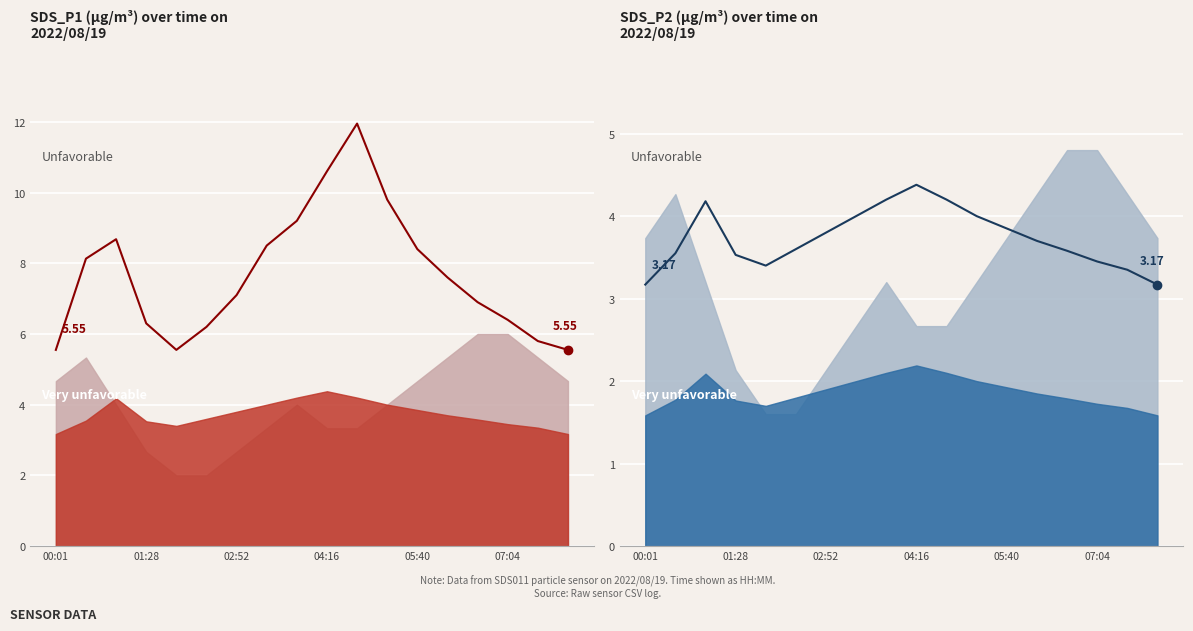

Is it true that SDS_P1 equals 5.5 at 00:01?

True